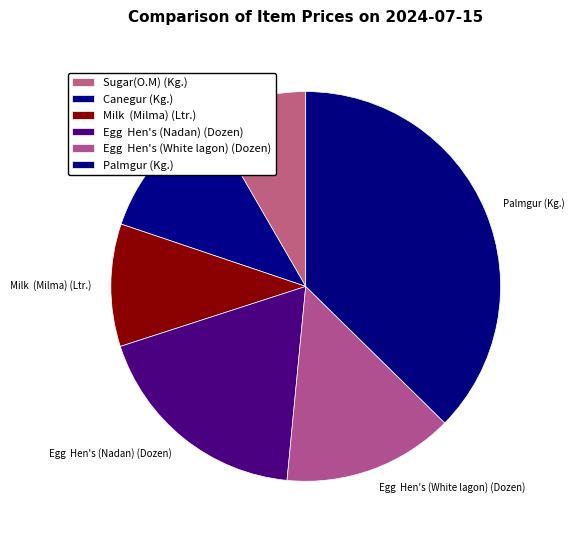

Do Milk (Milma) (Ltr.) and Egg Hen's (Nadan) (Dozen) together represent more than half of the pie?

No